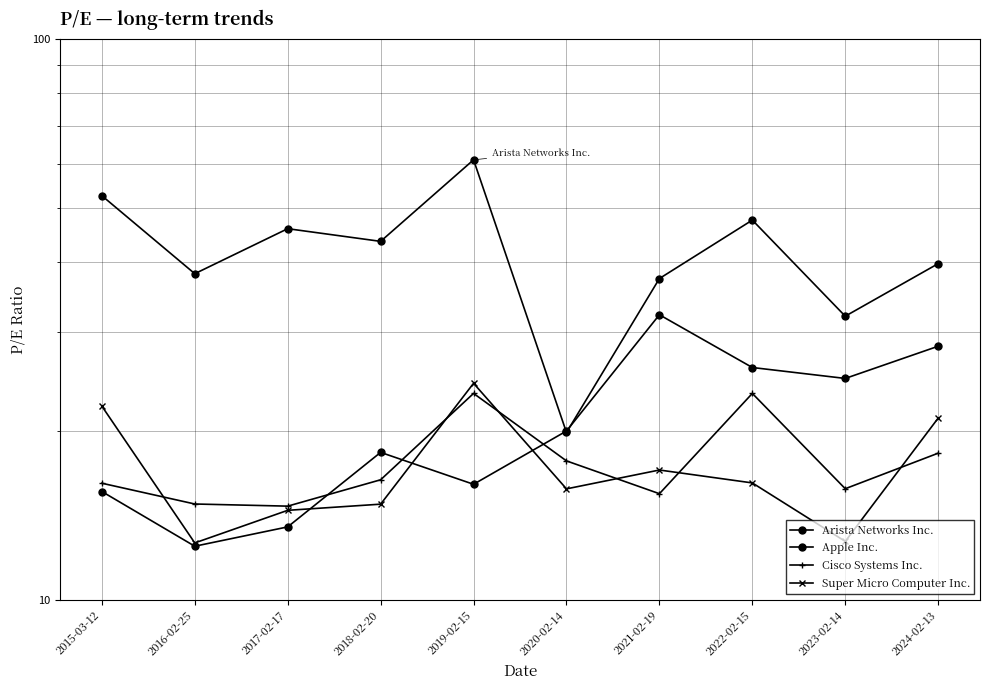

What is the difference between the maximum and minimum values in the Apple Inc. series?

19.8